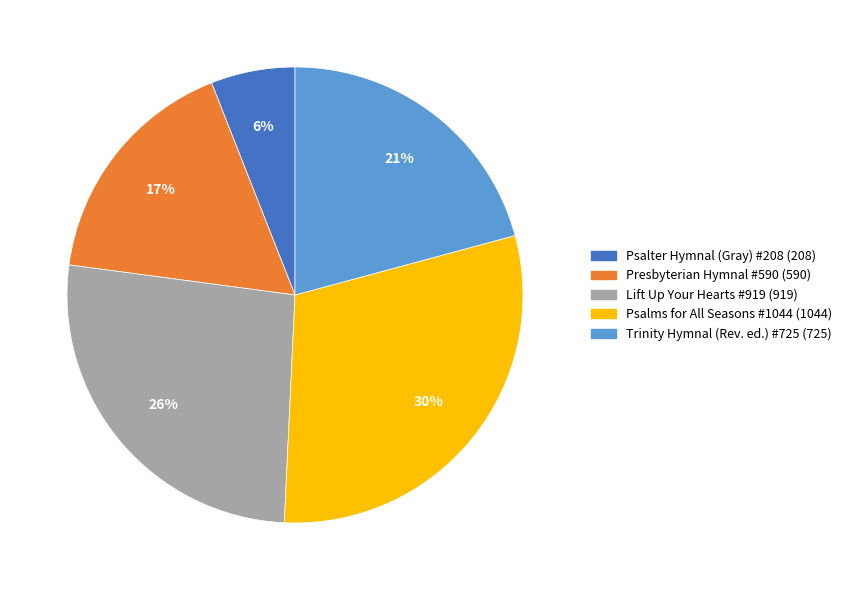

Count the number of slices in the pie.

5